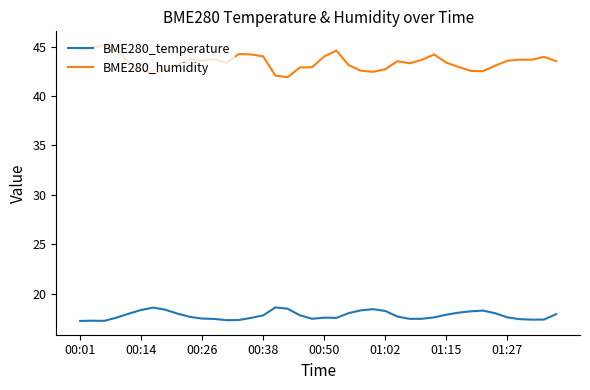

Which series has the widest spread of values?

BME280_humidity